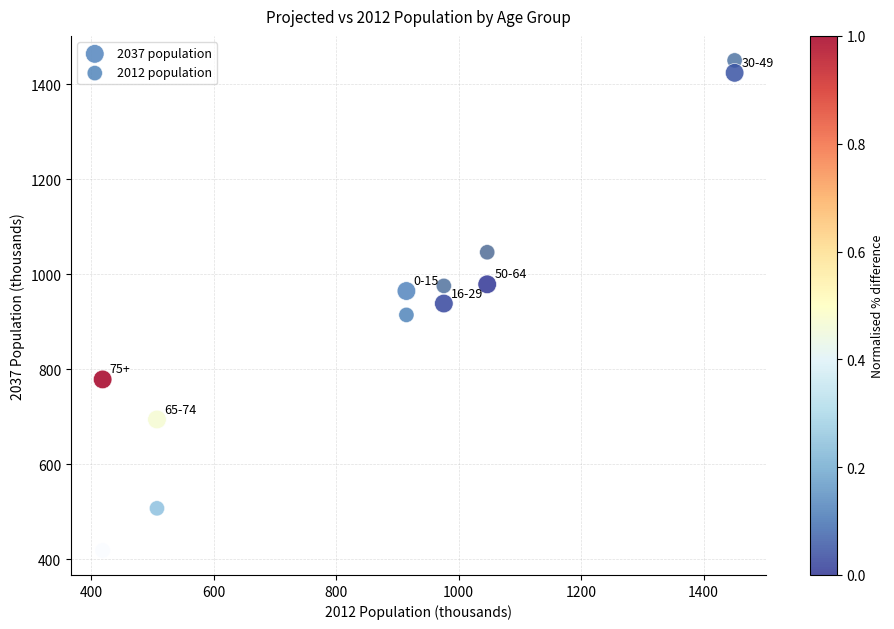

What are all the series names shown in the legend?

2037 population, 2012 population